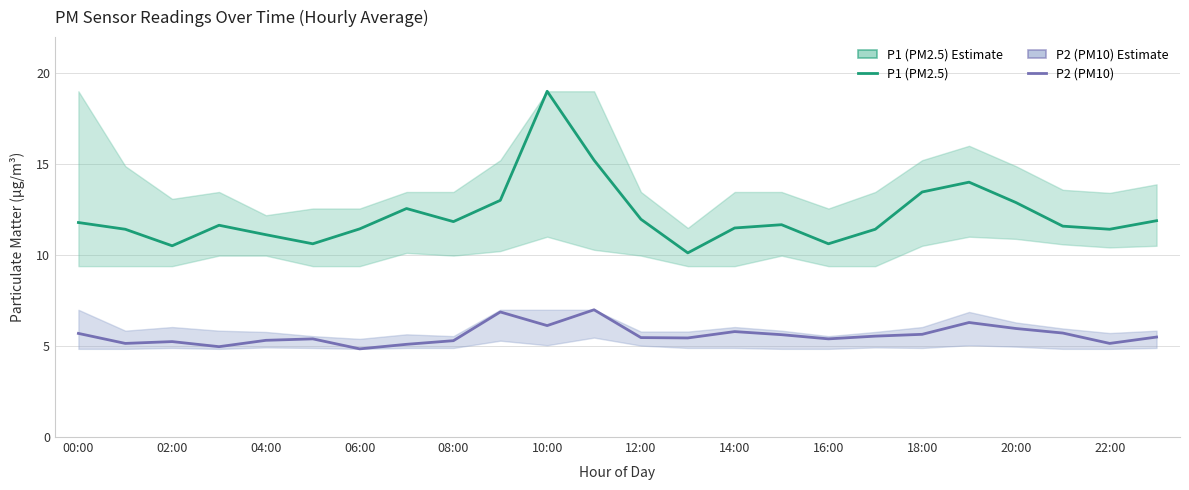

Rank the series by their average value, from highest to lowest.

P1 (PM2.5), P2 (PM10)